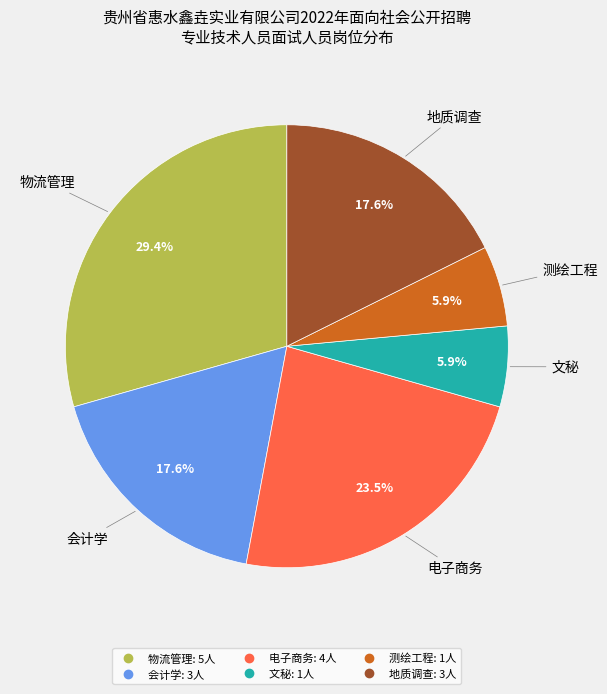

What is the ratio of the value at 电子商务 to the value at 物流管理?

0.8